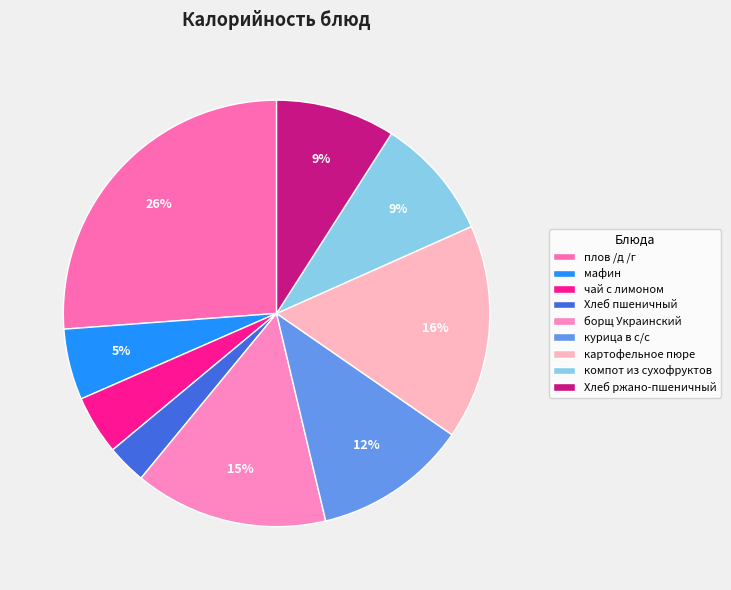

To the nearest percent, what percentage of the pie is мафин?

5%